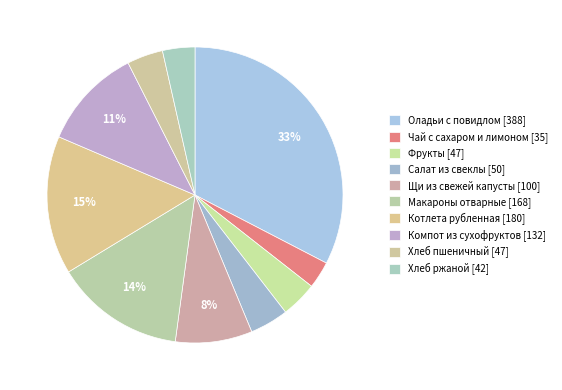

How many slices are in this pie chart?

10